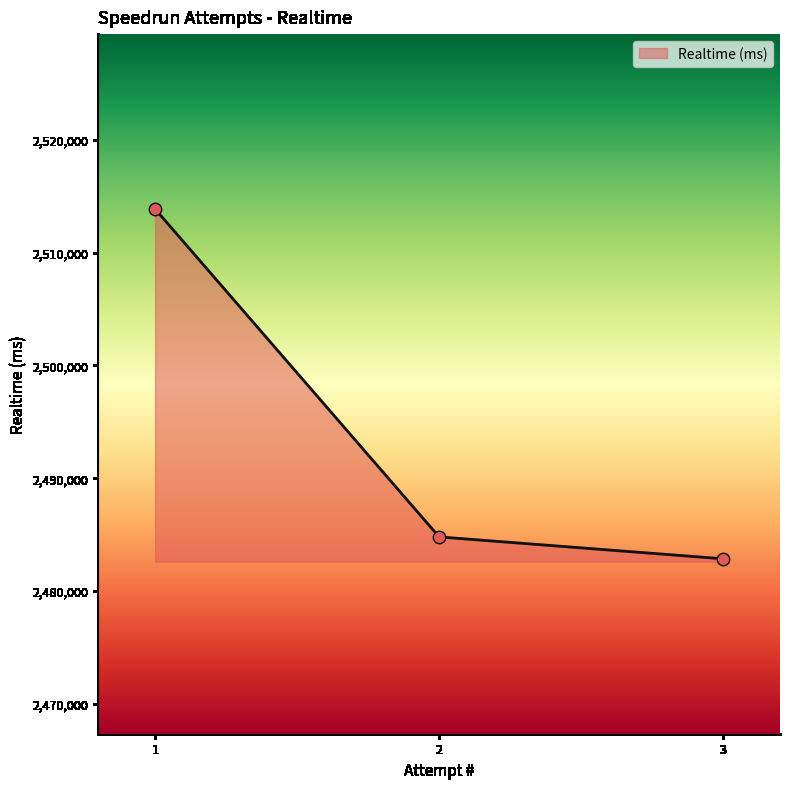

Approximately how many times larger is the value at 2 compared to 3?

1.0